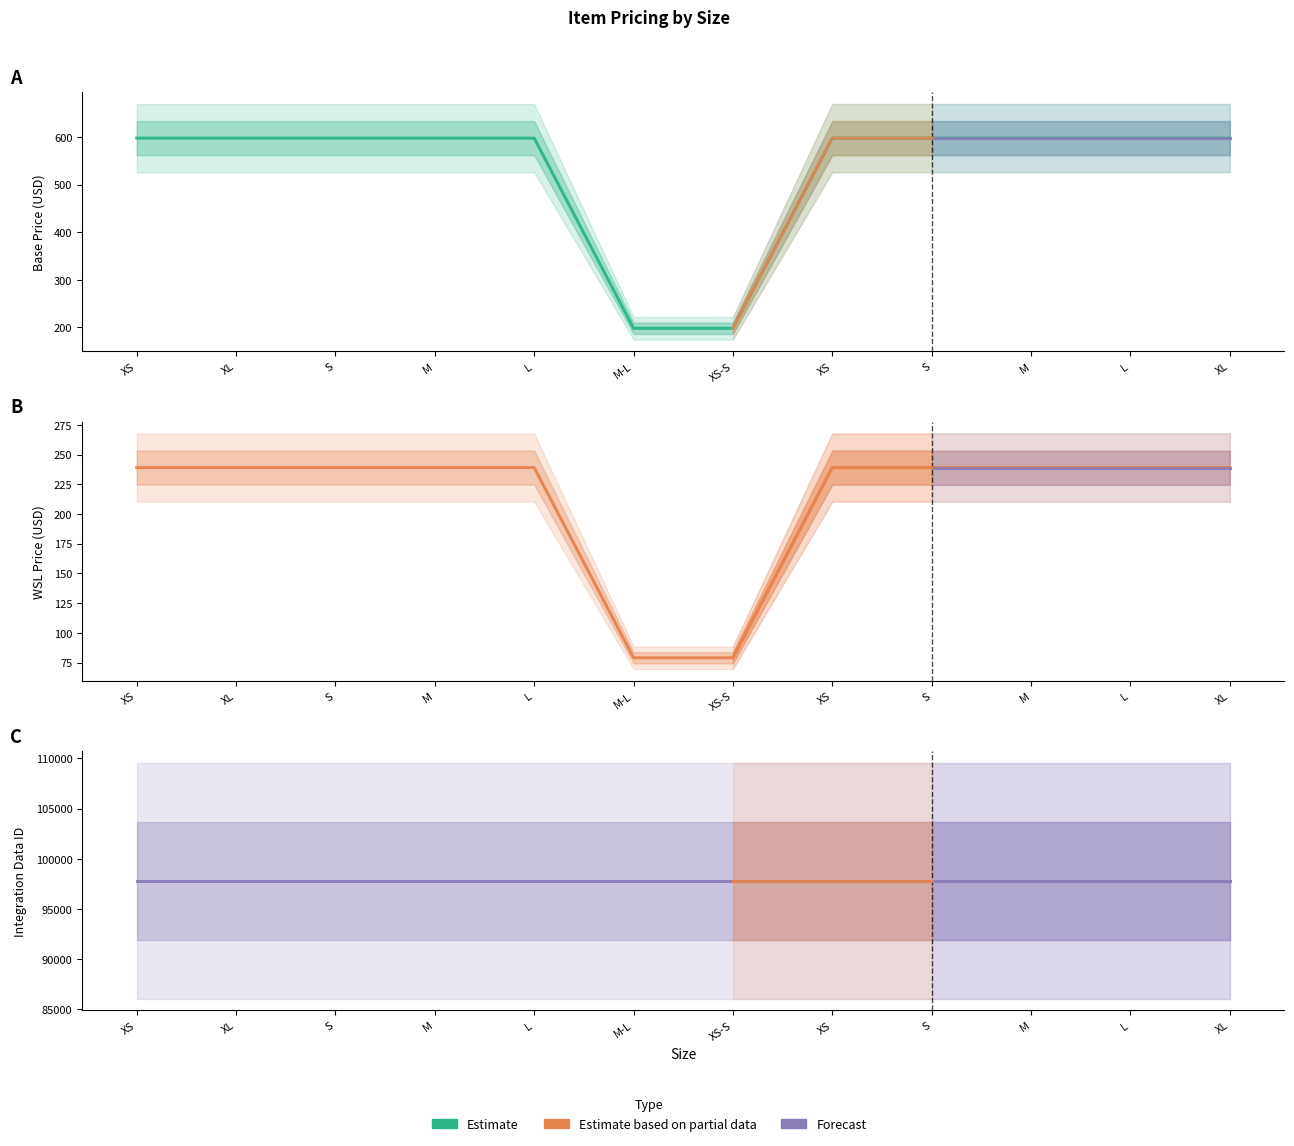

Is it true that Item Articles WSL equals 75 at XL?

False